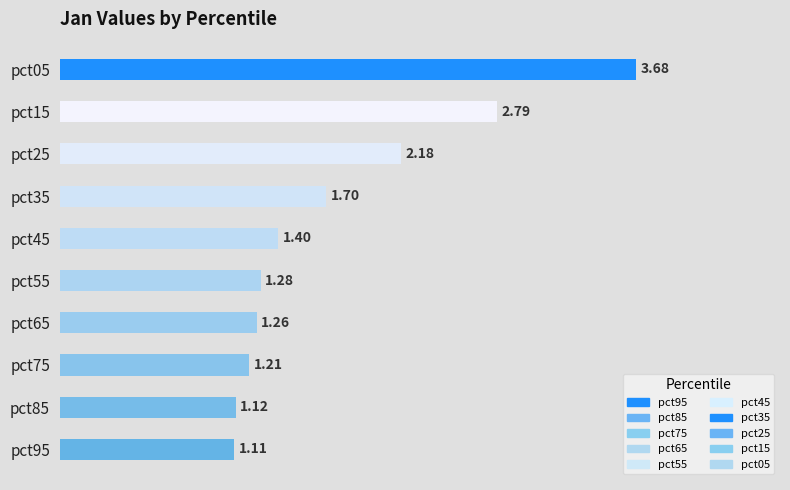

At which label is Jan closest to 2?

pct25